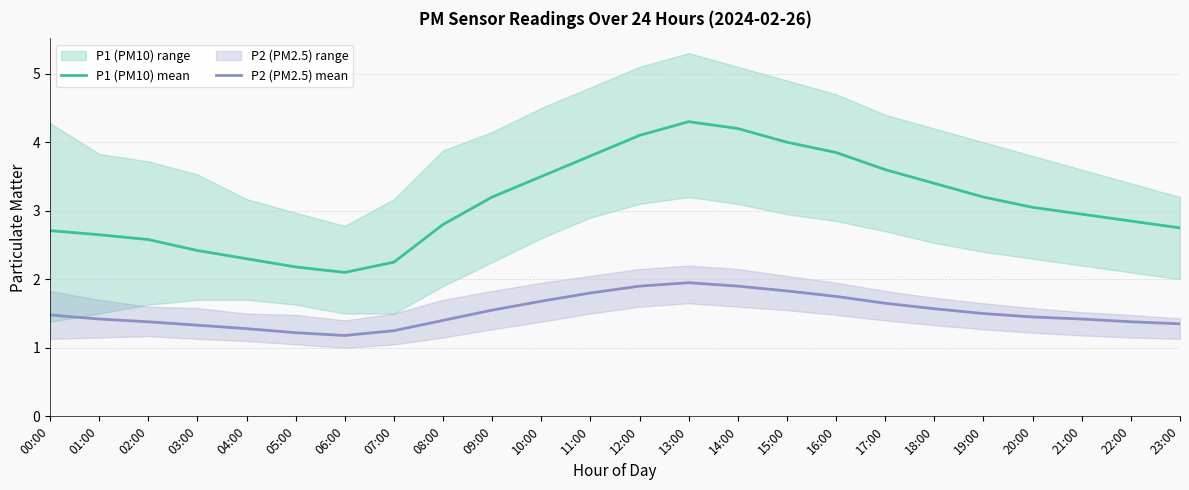

Which series changed the most between 07:00 and 18:00?

P1 (PM10) mean